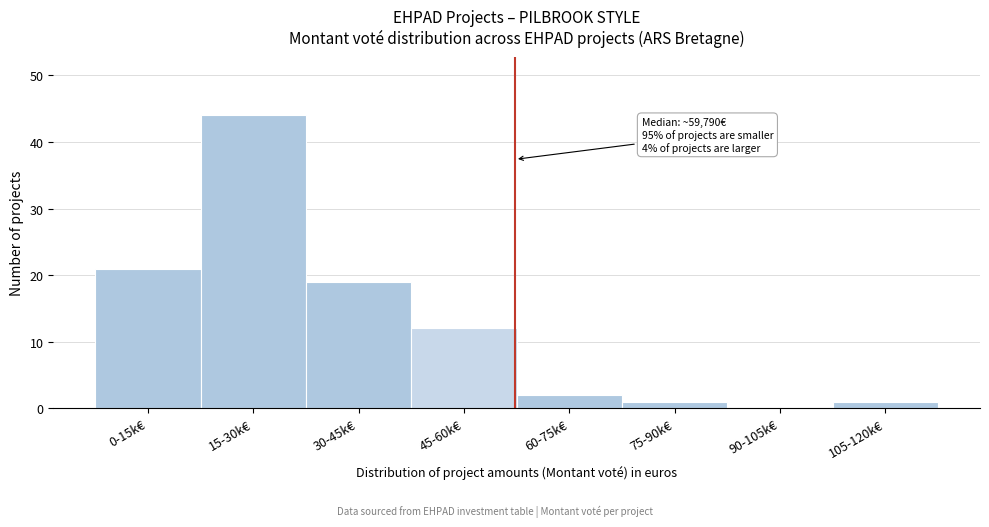

Reading left to right, extract all data points from this chart.

0-15k€=21	15-30k€=44	30-45k€=19	45-60k€=12	60-75k€=2	75-90k€=1	90-105k€=0	105-120k€=1